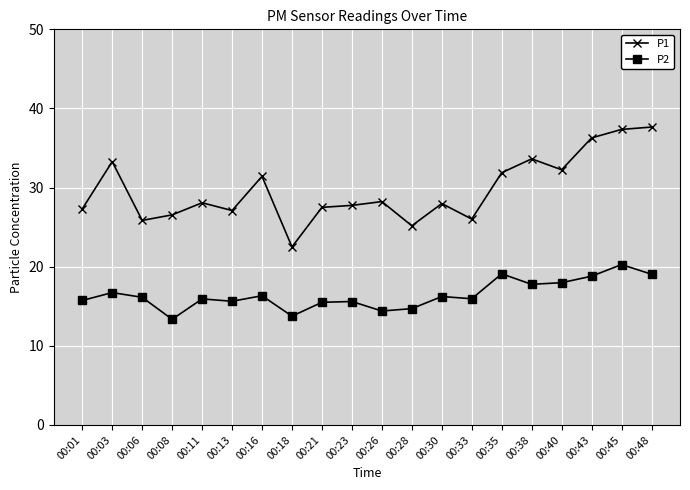

Which series has the widest spread of values?

P1